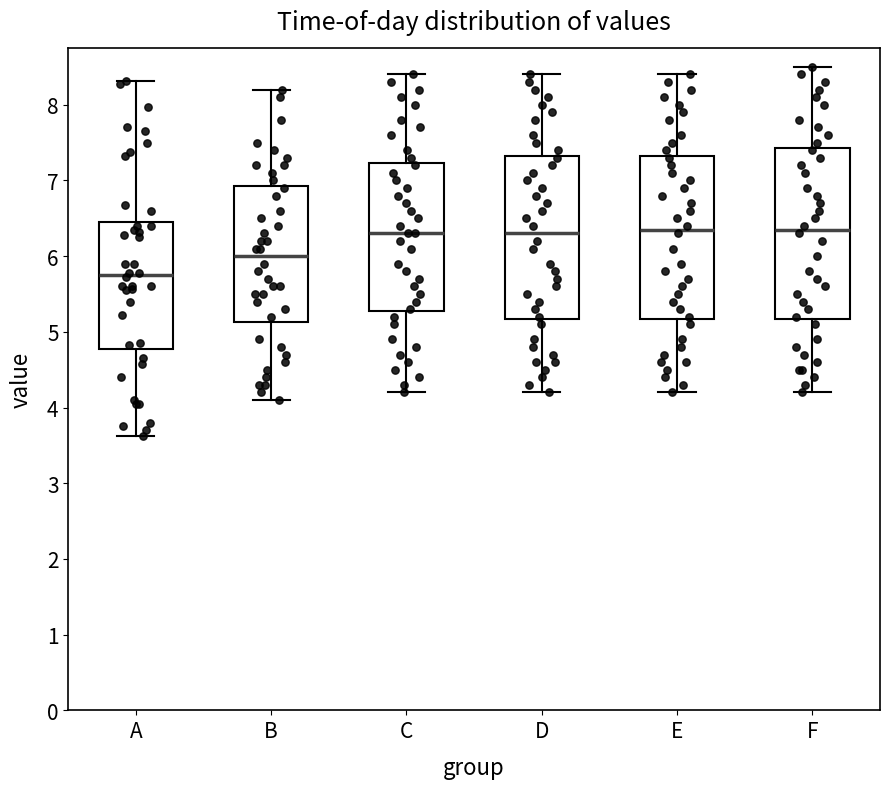

Where does the median line of the box for D sit on the y-axis? The values are not printed on the chart, so give them approximately, as read against the axis.

6.3